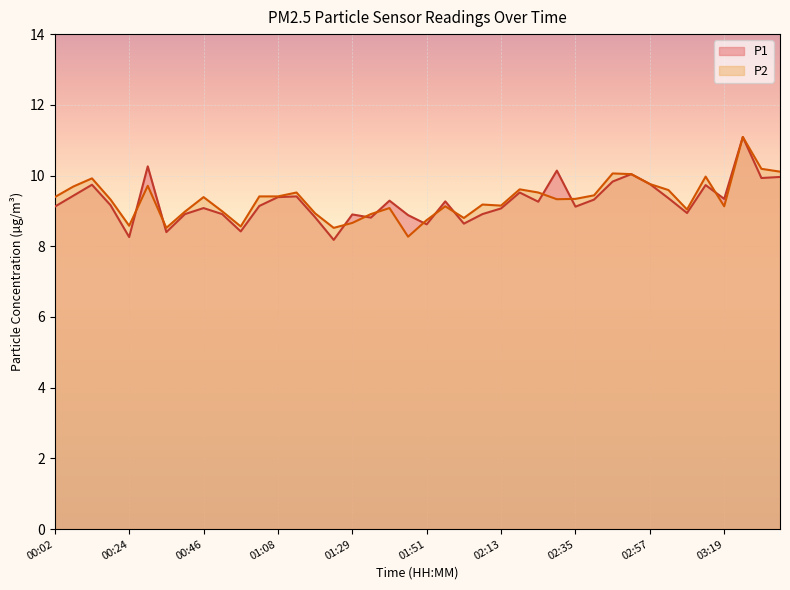

What is the minimum value shown in the chart?

8.2